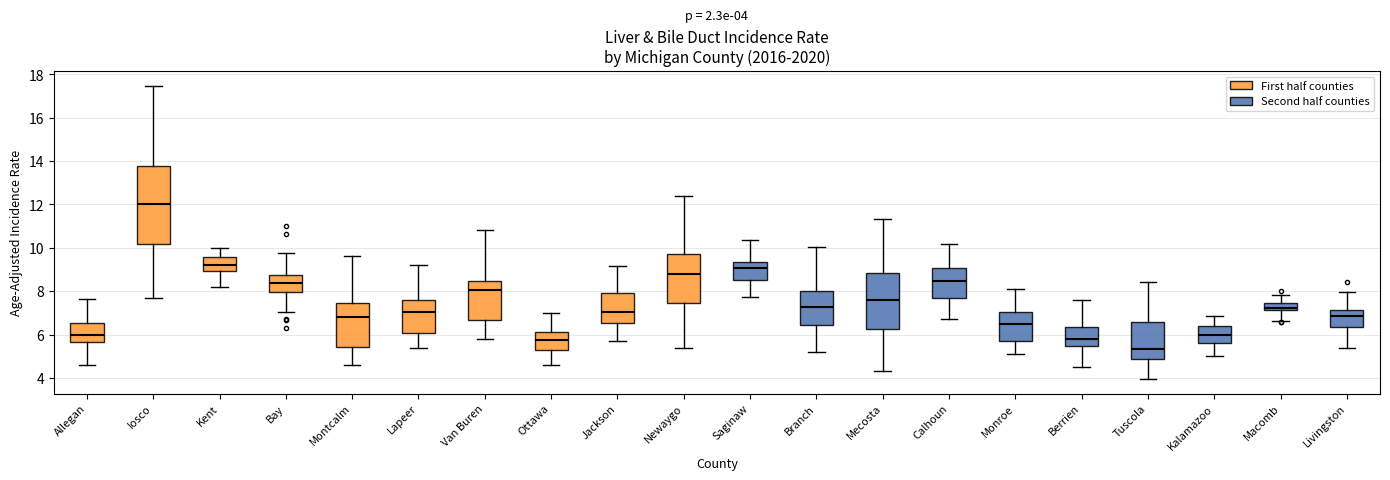

Which box is the tallest, from its lower edge to its upper edge?

Iosco